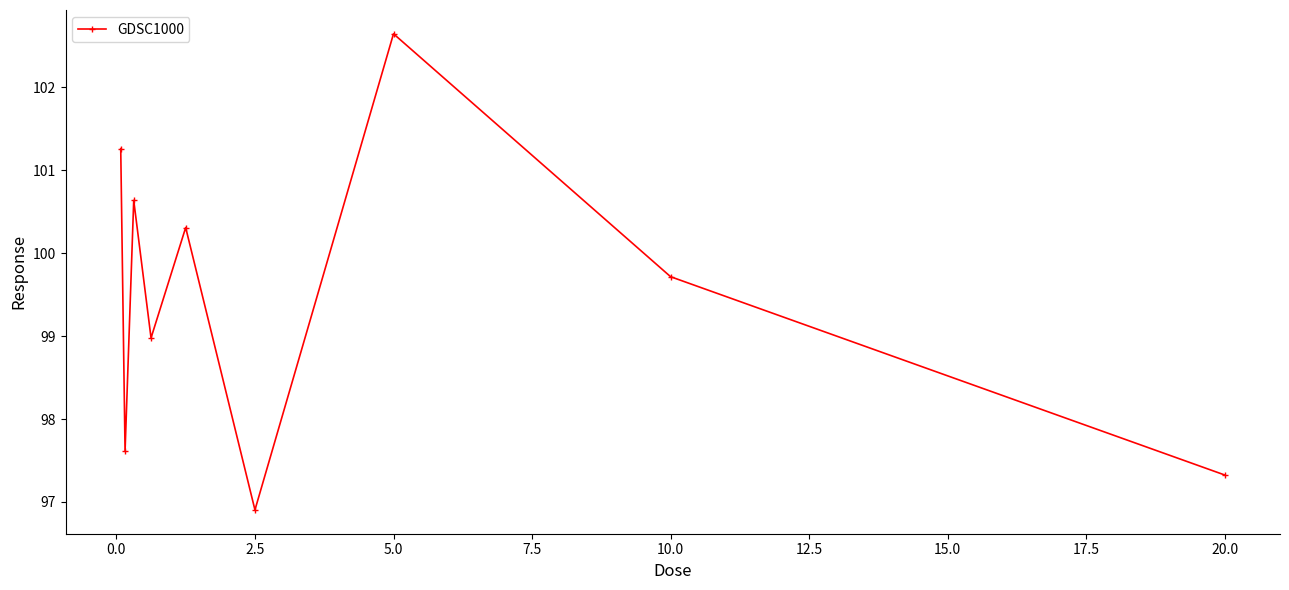

What is the greatest value displayed?

102.6